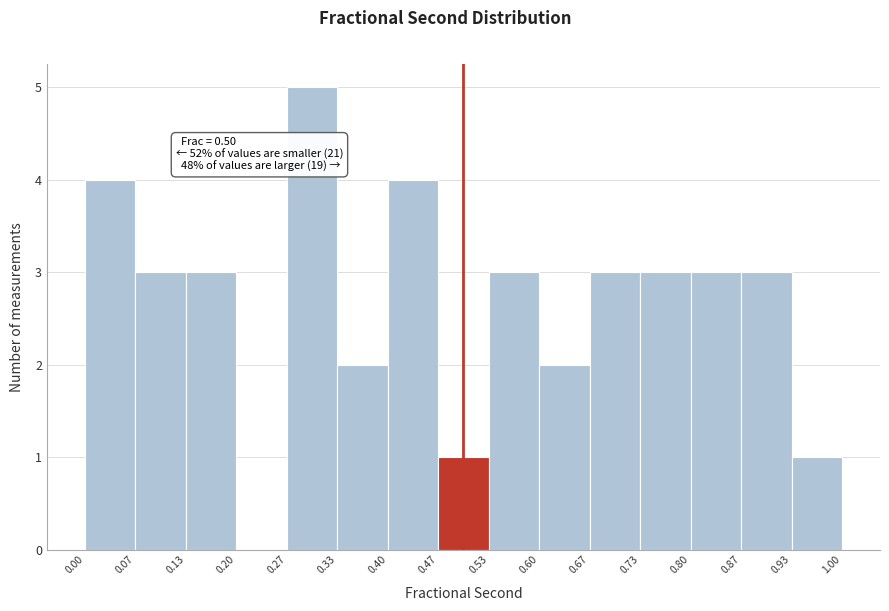

Over which range of the x-axis is the bar tallest?

0.27 to 0.33